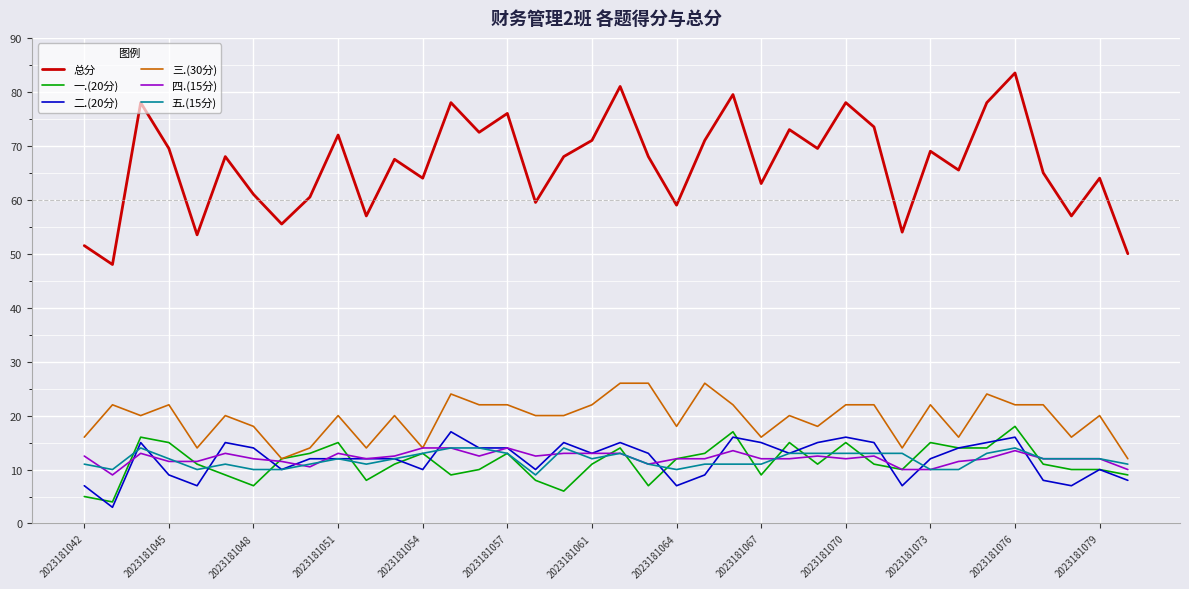

How many lines are shown in the chart?

6